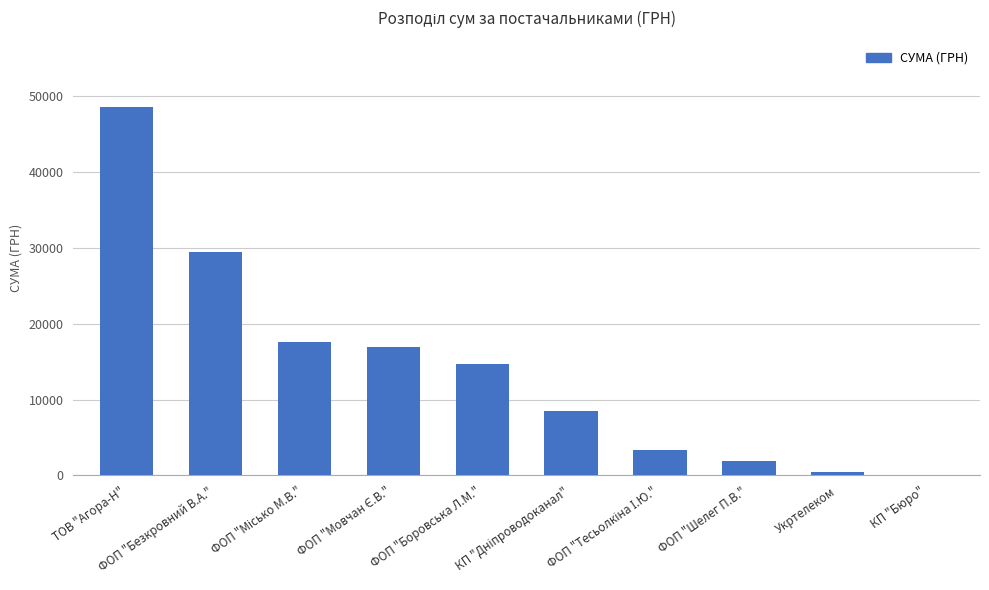

What is the maximum value shown in the chart?

48622.2